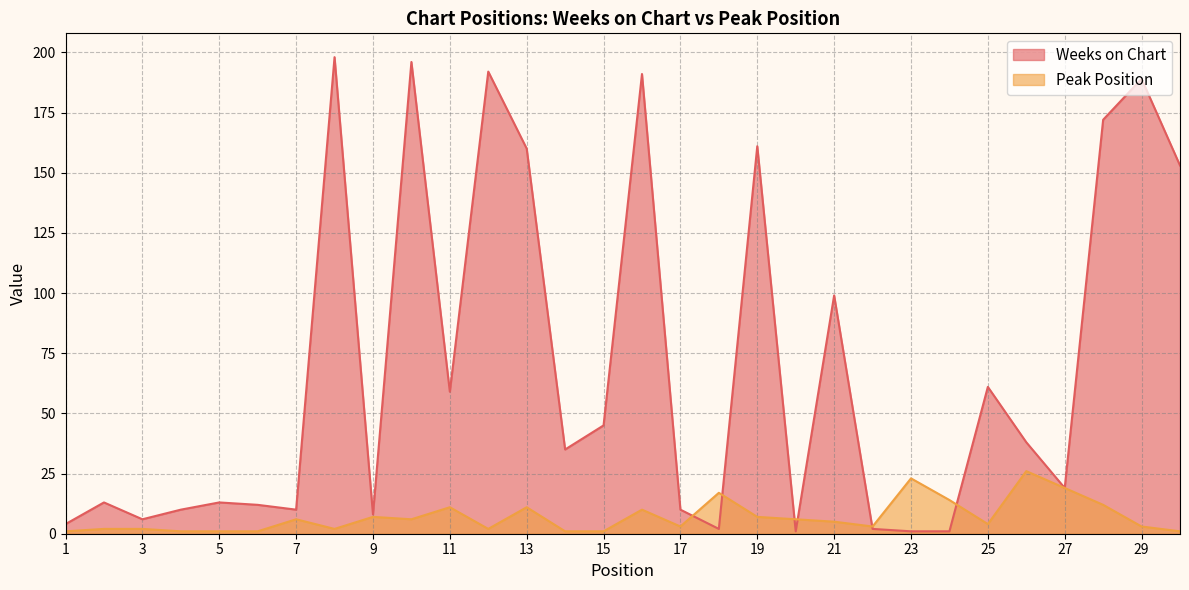

Reading right to left, list all the values displayed in this chart.

Weeks on Chart: 153	189	172	19	38	61	1	1	2	99	1	161	2	10	191	45	35	160	192	59	196	8	198	10	12	13	10	6	13	4
Peak Position: 1	3	12	19	26	4	14	23	3	5	6	7	17	3	10	1	1	11	2	11	6	7	2	6	1	1	1	2	2	1